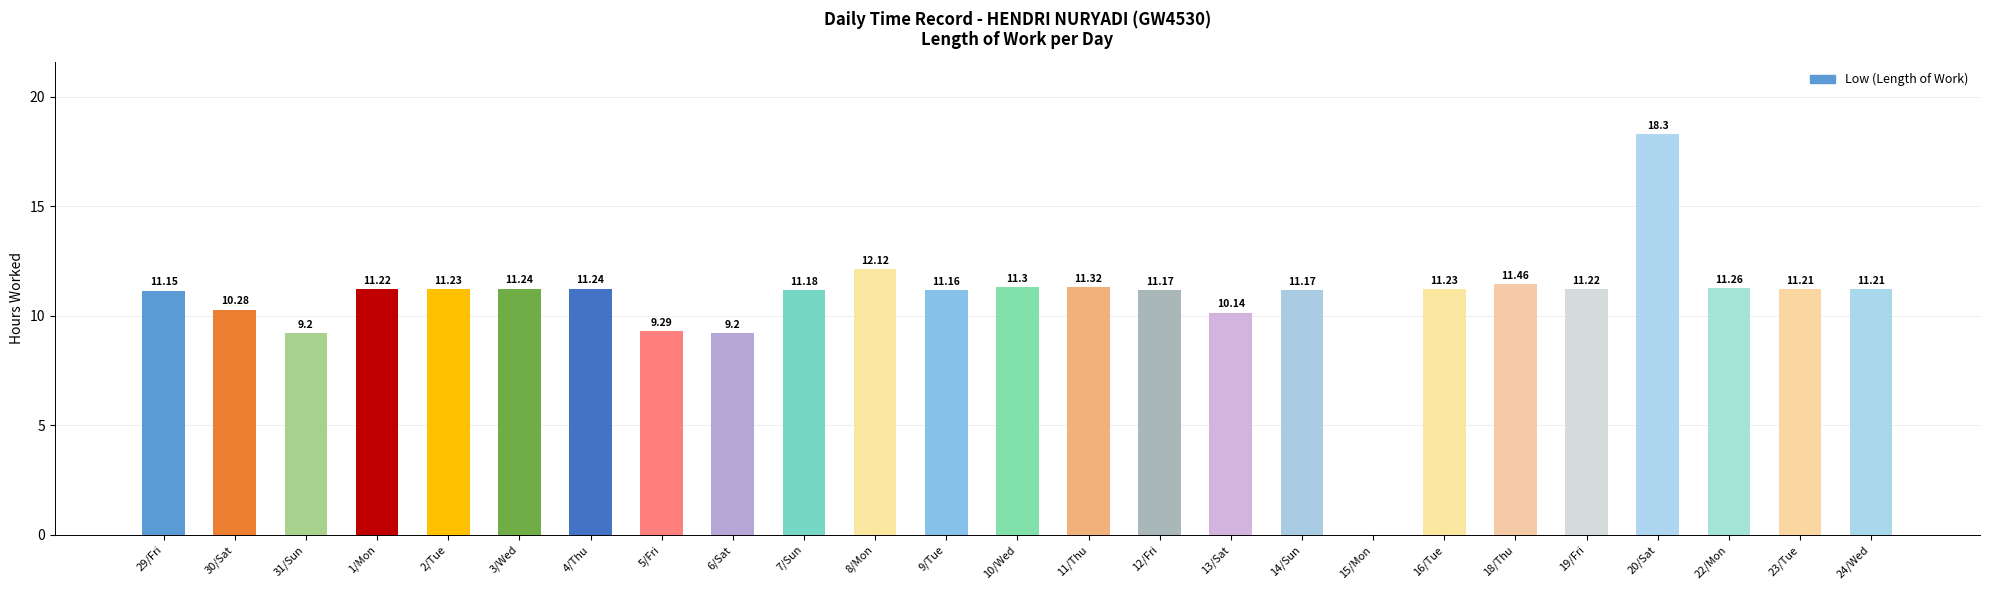

True or false: the data shows 14.9 at 2/Tue.

False